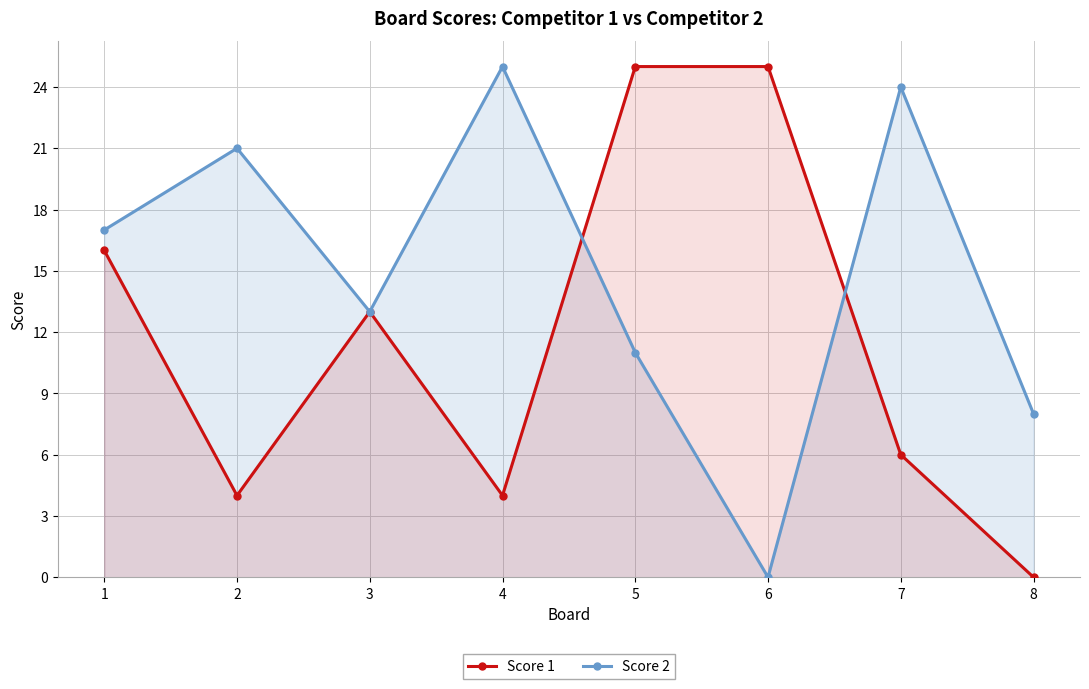

At which category does Score 2 reach its first local valley?

3